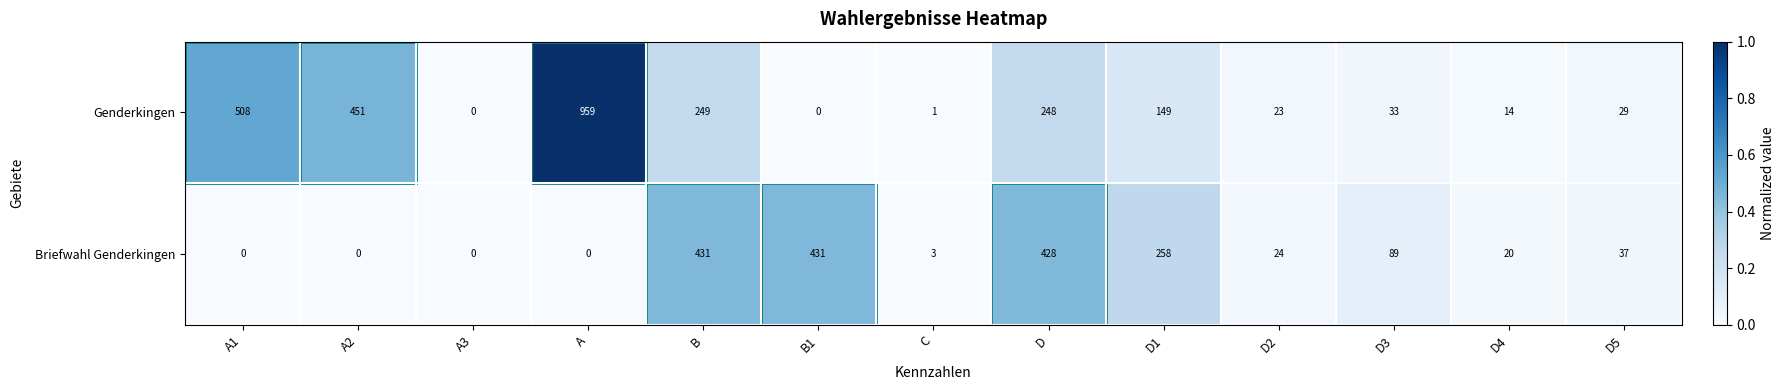

The Briefwahl Genderkingen series shows 258 at D1. True or false?

True